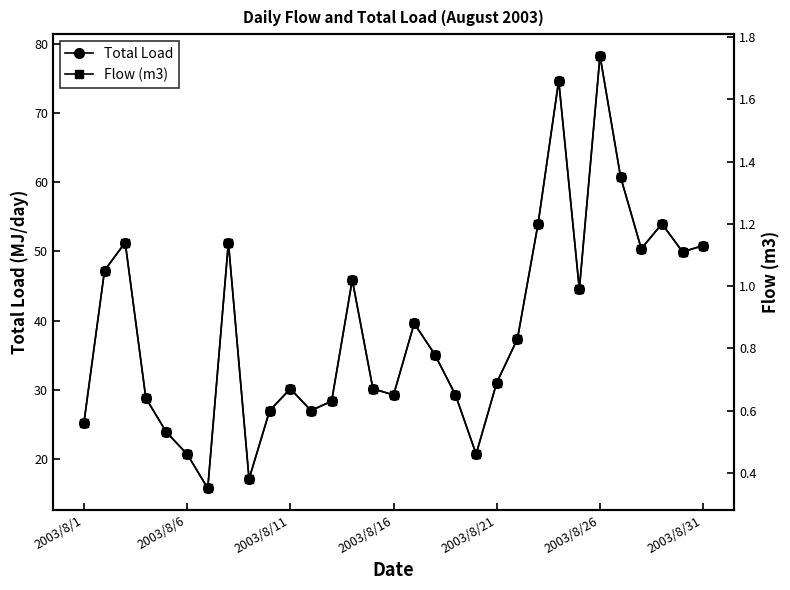

What is the greatest value displayed?

78.3